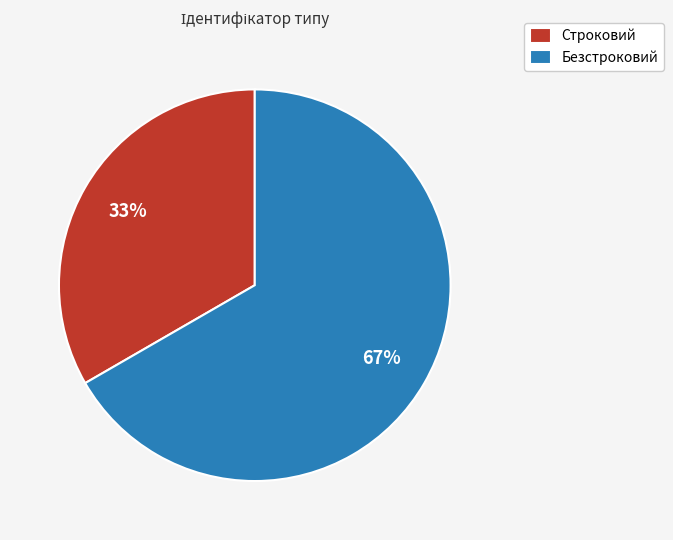

To the nearest percent, what is the average slice percentage?

50%